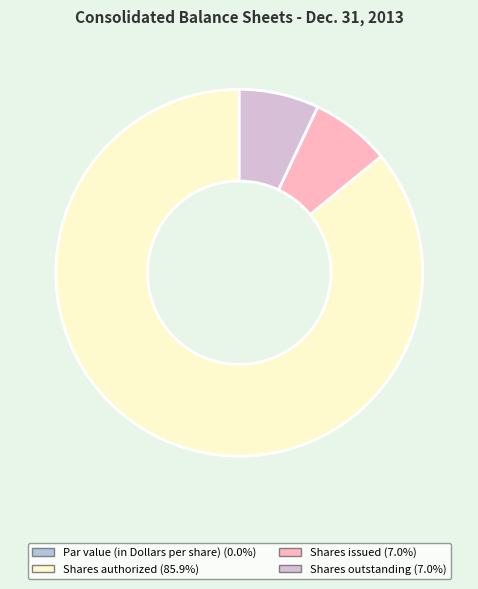

Is there a majority slice in this chart?

Yes